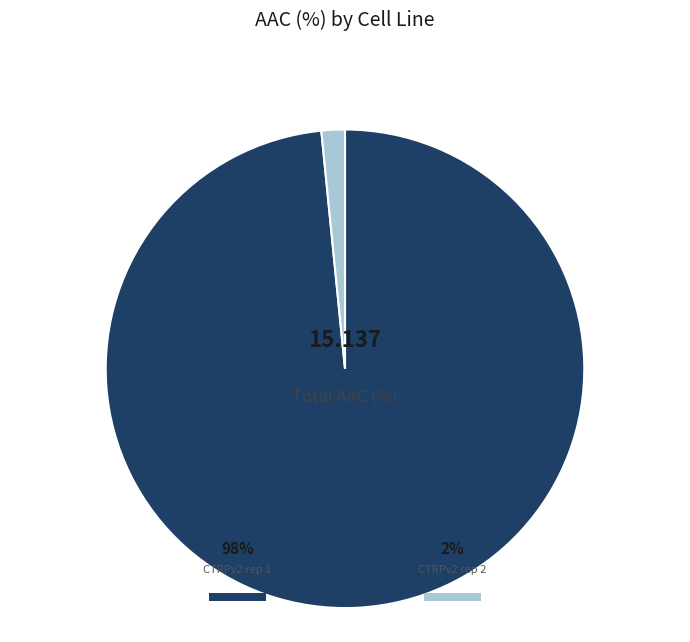

To the nearest percent, what is the combined percentage of CTRPv2 rep 1 and CTRPv2 rep 2?

100%